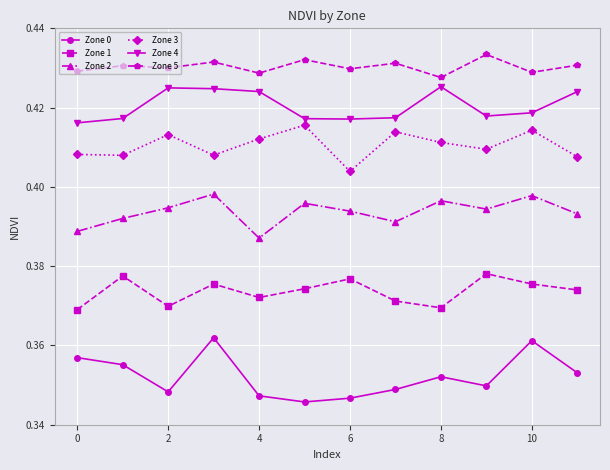

What are all the series names shown in the legend?

Zone 0, Zone 1, Zone 2, Zone 3, Zone 4, Zone 5